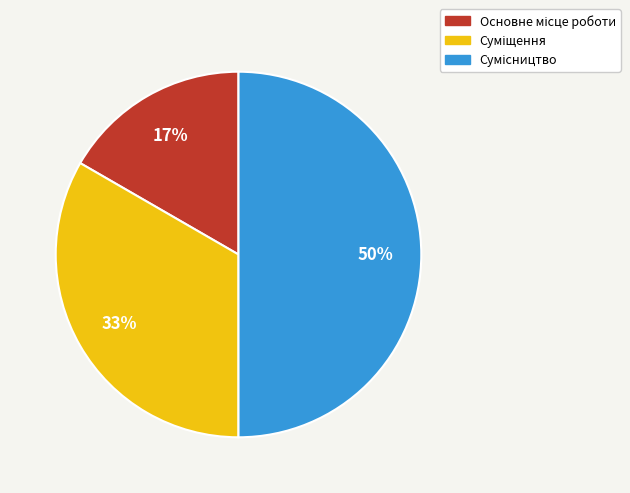

To the nearest percent, what percentage of the pie is Суміщення?

33%